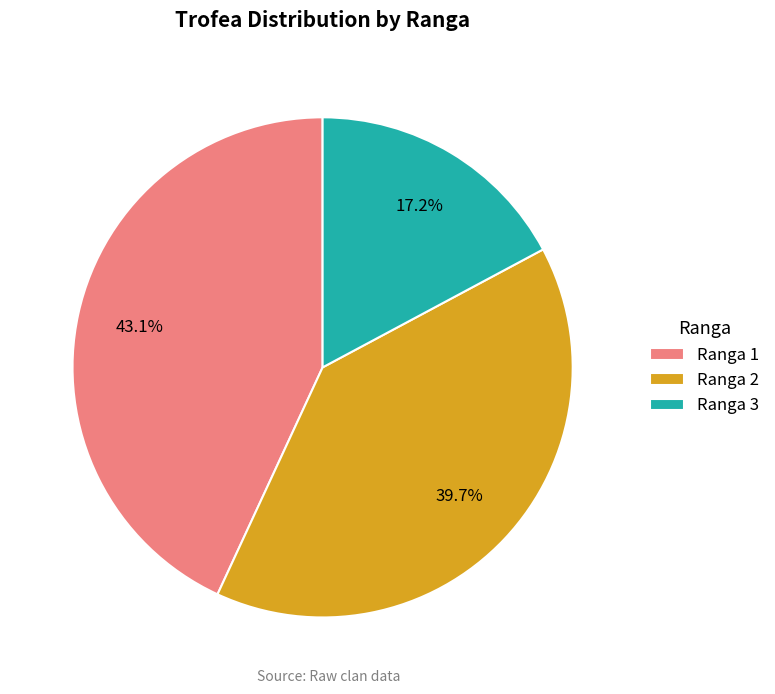

How many slices are in this pie chart?

3